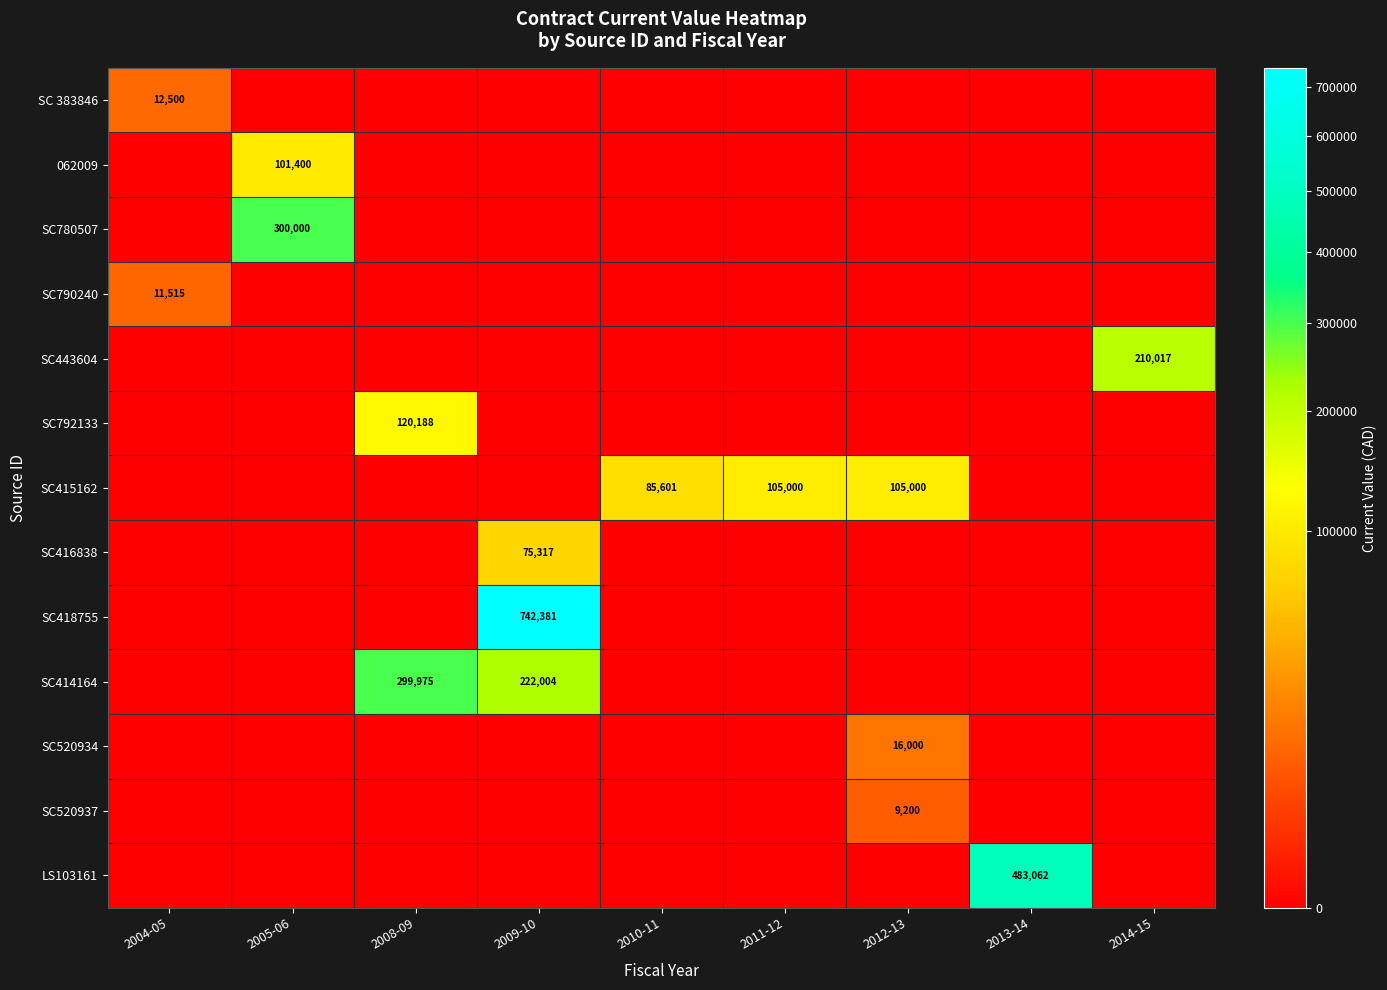

What is the spread (max minus min) of values at 2013-14?

483061.6